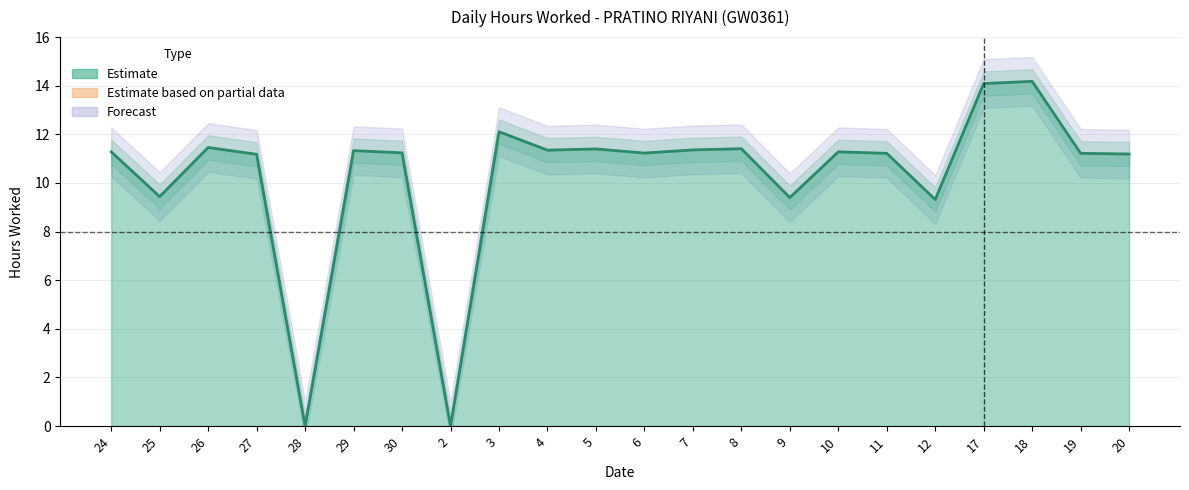

Which has a higher value, 24 or 19?

24